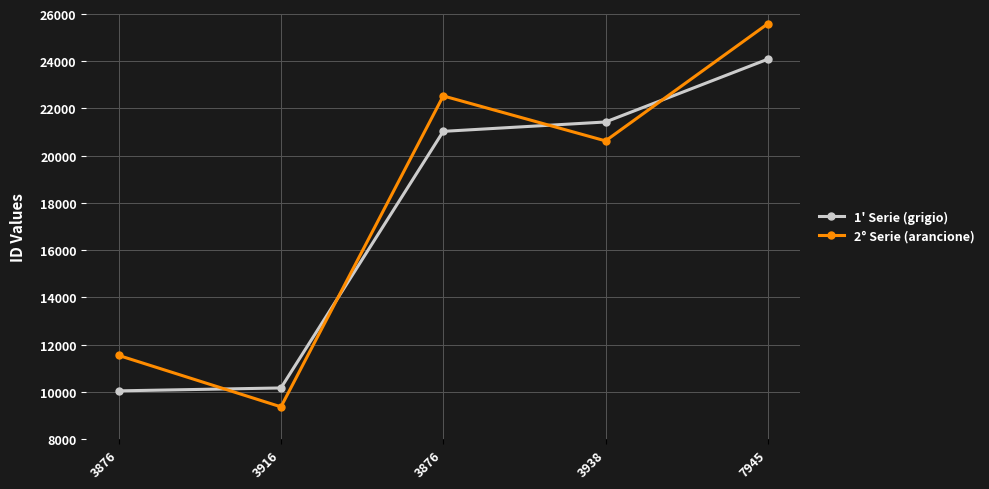

What is the difference between the highest and lowest values at 7945?

1500